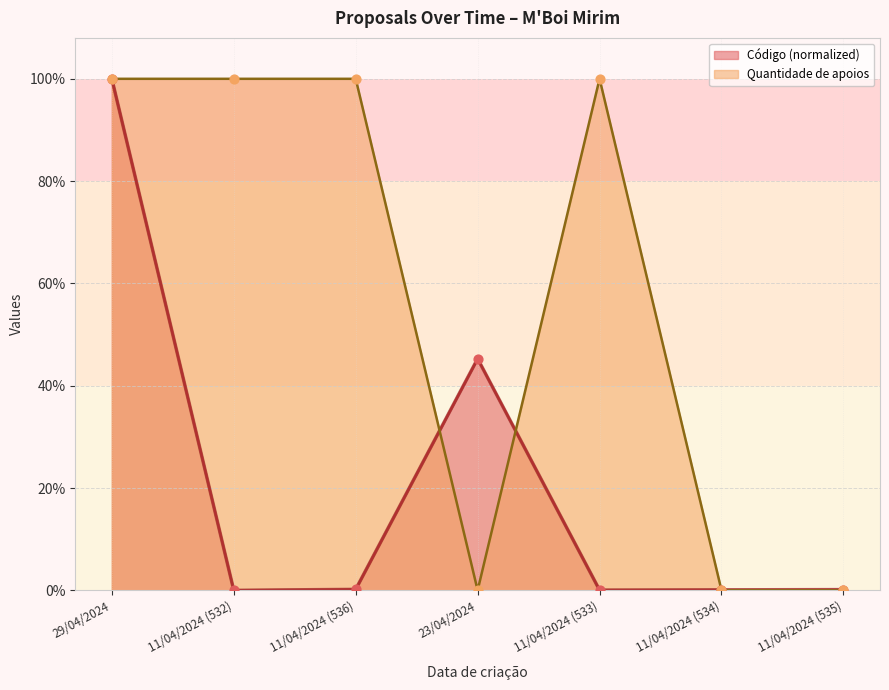

Which series contains the lowest Y value?

Quantidade de apoios